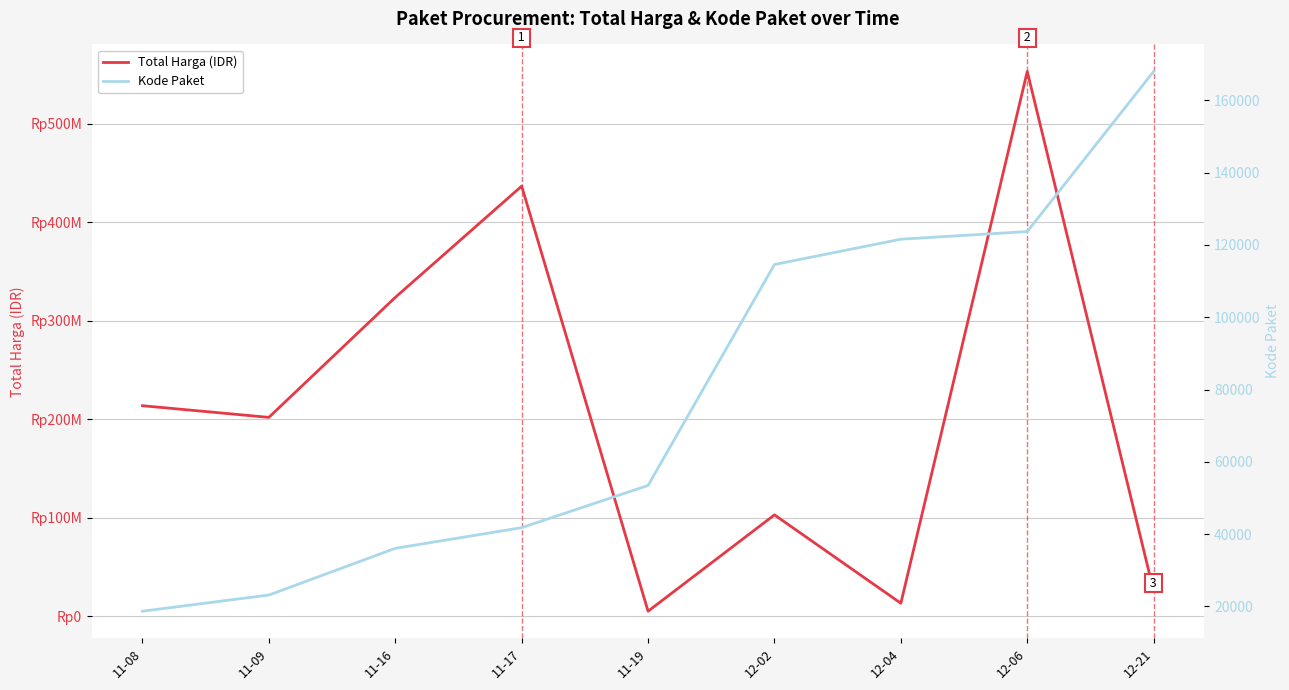

Is it true that Kode Paket equals 23162 at 11-09?

True